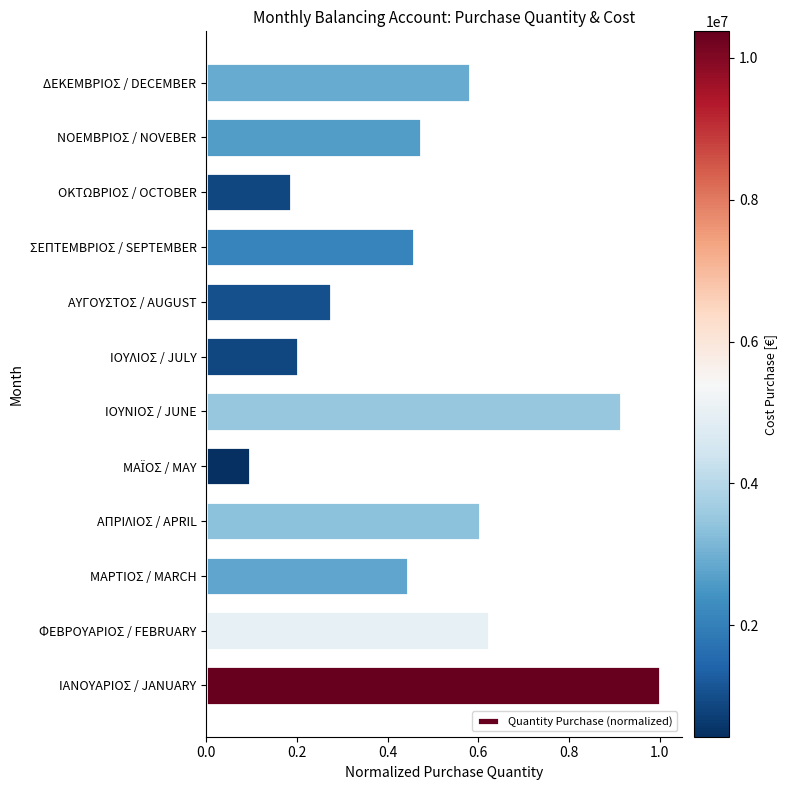

The value at ΔΕΚΕΜΒΡΙΟΣ / DECEMBER is 0.6. True or false?

True